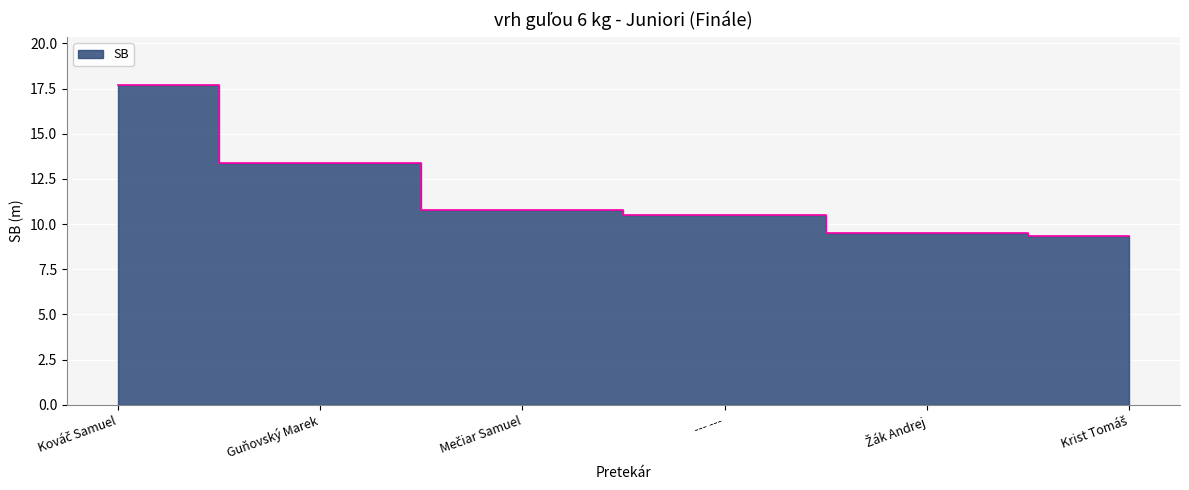

What is the difference between the maximum and second lowest values?

8.2